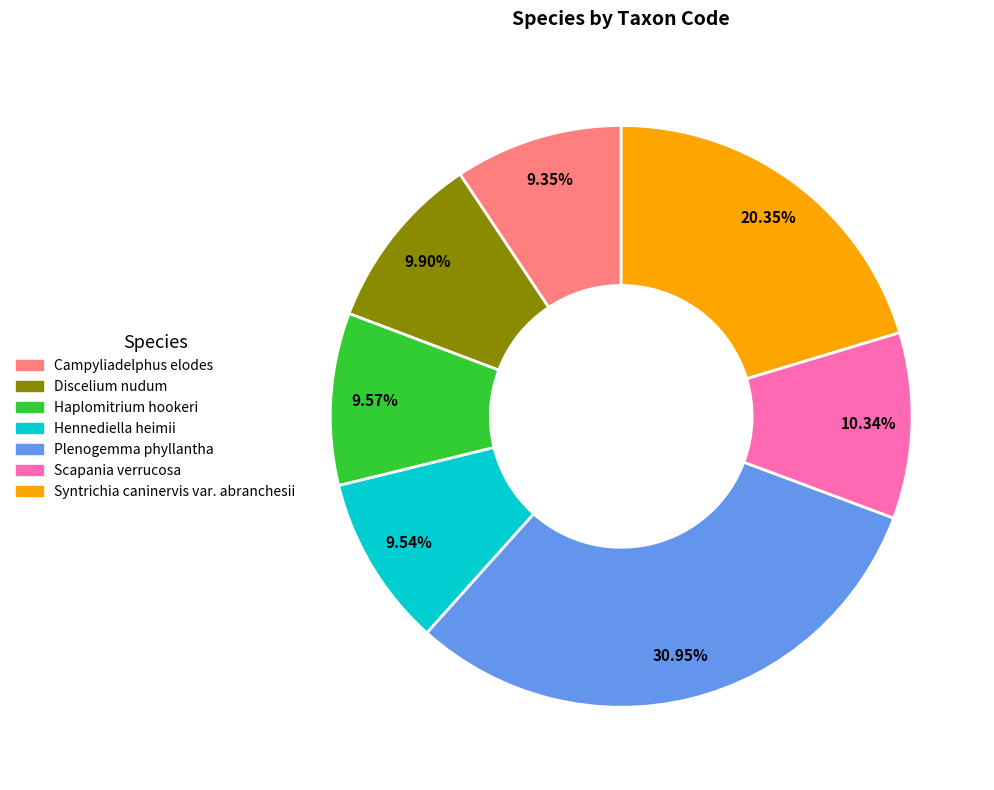

To the nearest percent, what is the difference between the Plenogemma phyllantha and Haplomitrium hookeri slice percentages?

21%